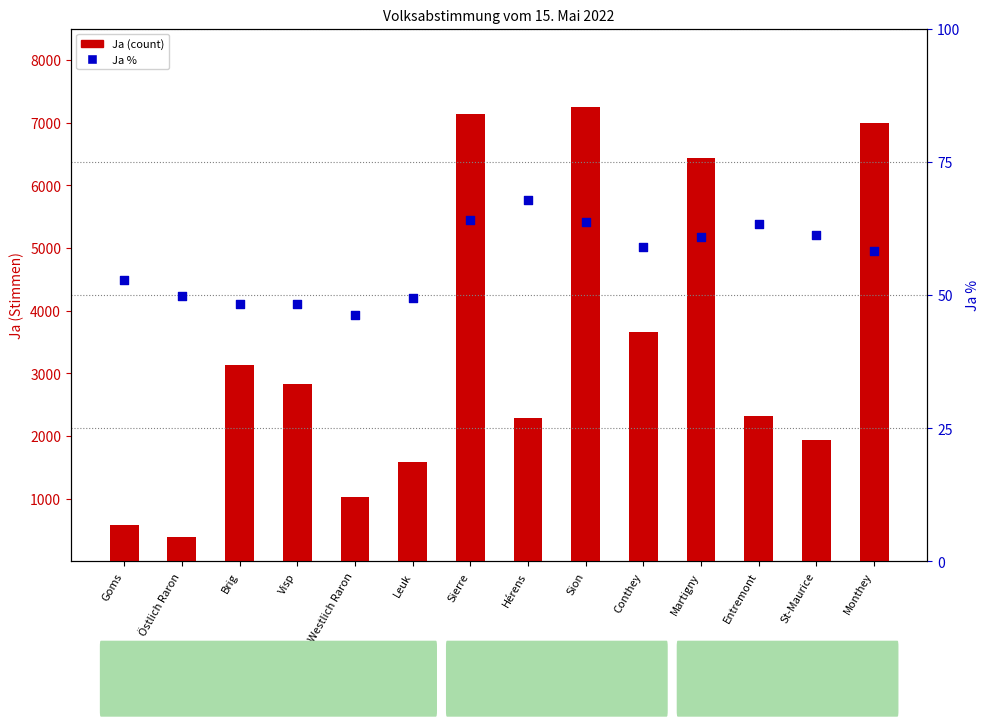

Which series has the largest Y range (max minus min)?

count